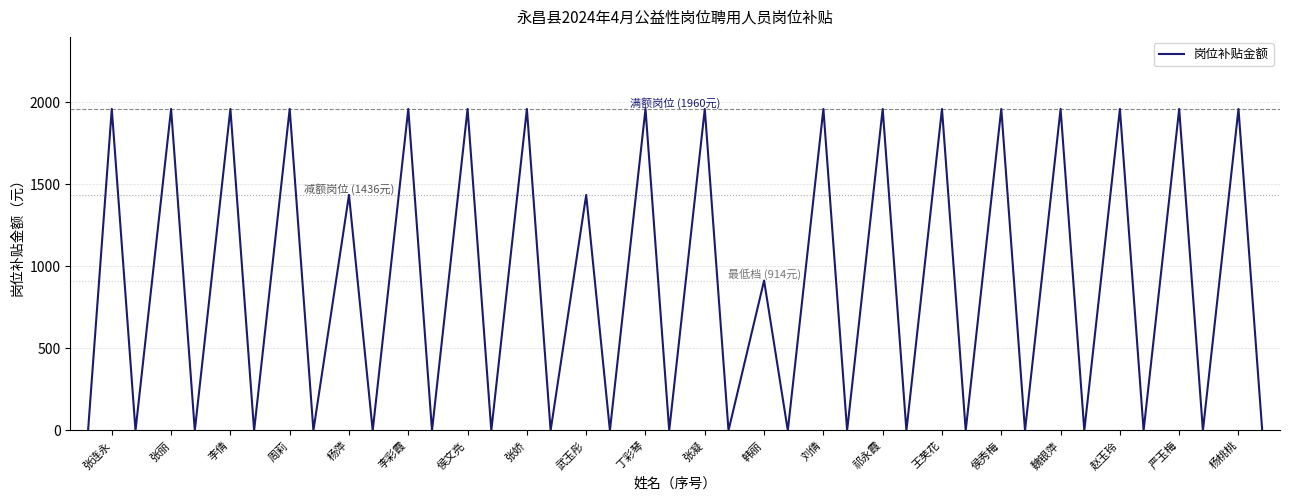

What is the difference between the maximum and minimum values?

1960